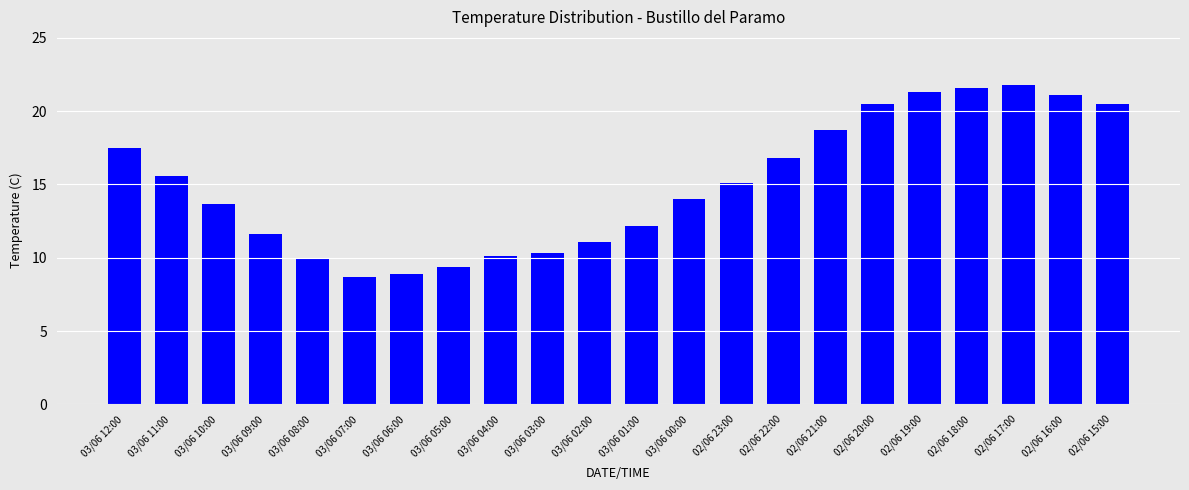

The value at 02/06 23:00 is 6.0. True or false?

False